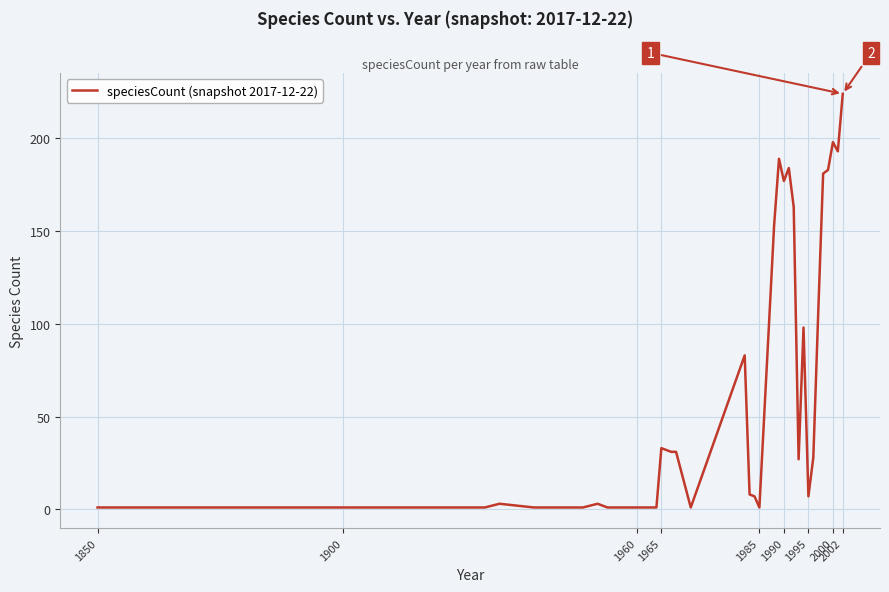

True or false: the data has more than 0 interior local peaks.

True